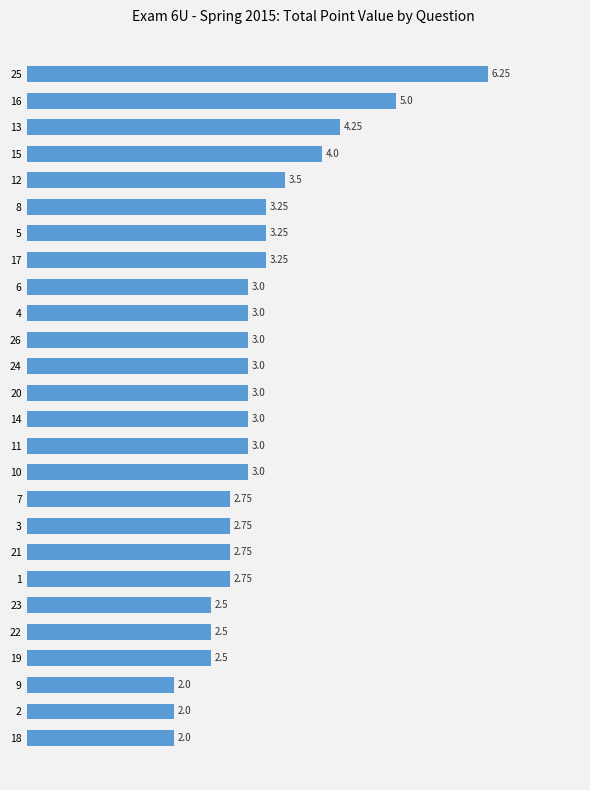

What is the difference between the values at 12 and 20?

0.5